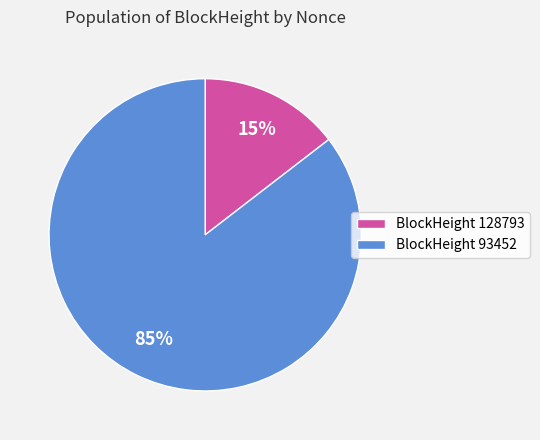

Which slice represents more than half of the pie?

BlockHeight 93452